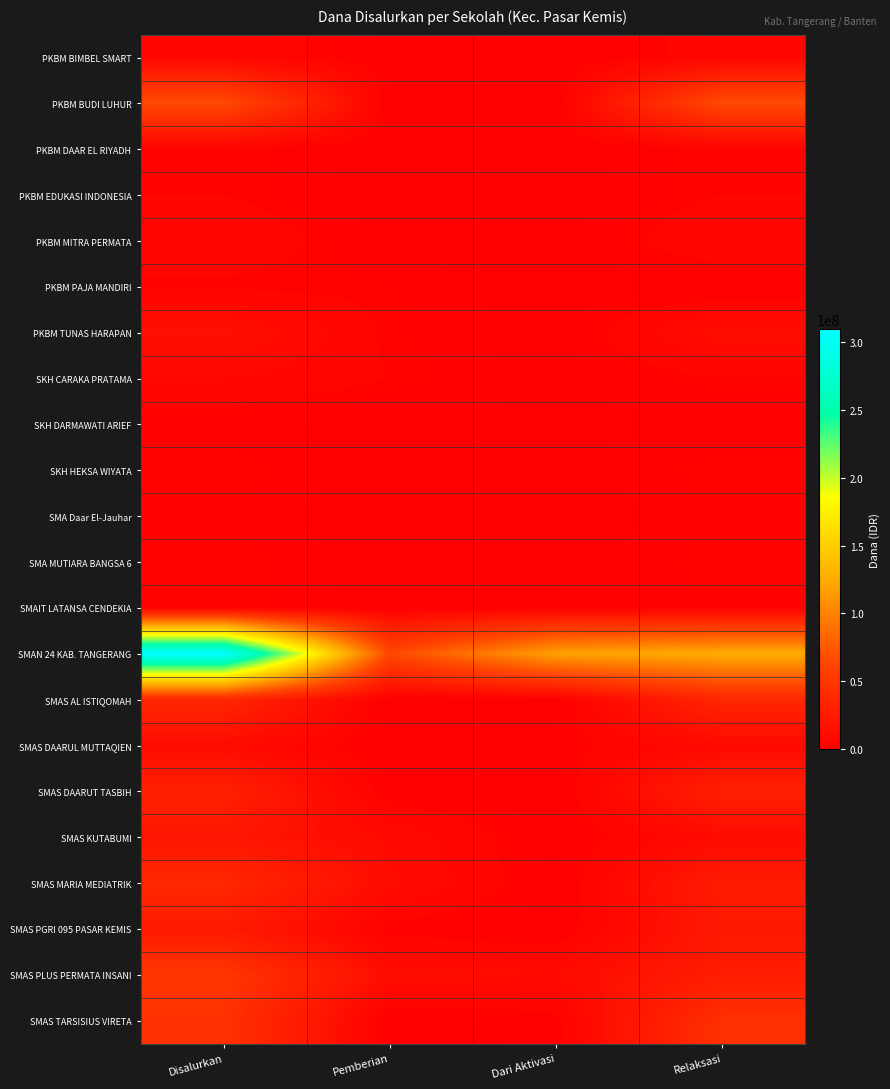

Reading left to right, list all the values displayed in this chart.

PKBM BIMBEL SMART: Disalurkan=6300000	Pemberian=900000	Dari Aktivasi=0	Relaksasi=5400000
PKBM BUDI LUHUR: Disalurkan=66600000	Pemberian=0	Dari Aktivasi=0	Relaksasi=66600000
PKBM DAAR EL RIYADH: Disalurkan=3600000	Pemberian=0	Dari Aktivasi=0	Relaksasi=3600000
PKBM EDUKASI INDONESIA: Disalurkan=3600000	Pemberian=0	Dari Aktivasi=0	Relaksasi=3600000
PKBM MITRA PERMATA: Disalurkan=7200000	Pemberian=0	Dari Aktivasi=0	Relaksasi=7200000
PKBM PAJA MANDIRI: Disalurkan=2700000	Pemberian=2700000	Dari Aktivasi=0	Relaksasi=0
PKBM TUNAS HARAPAN: Disalurkan=15300000	Pemberian=2700000	Dari Aktivasi=0	Relaksasi=12600000
SKH CARAKA PRATAMA: Disalurkan=7200000	Pemberian=3600000	Dari Aktivasi=0	Relaksasi=3600000
SKH DARMAWATI ARIEF: Disalurkan=1800000	Pemberian=0	Dari Aktivasi=1800000	Relaksasi=0
SKH HEKSA WIYATA: Disalurkan=3600000	Pemberian=0	Dari Aktivasi=0	Relaksasi=3600000
SMA Daar El-Jauhar: Disalurkan=1800000	Pemberian=0	Dari Aktivasi=0	Relaksasi=1800000
SMA MUTIARA BANGSA 6: Disalurkan=3600000	Pemberian=0	Dari Aktivasi=0	Relaksasi=3600000
SMAIT LATANSA CENDEKIA: Disalurkan=3600000	Pemberian=0	Dari Aktivasi=1800000	Relaksasi=1800000
SMAN 24 KAB. TANGERANG: Disalurkan=309600000	Pemberian=64800000	Dari Aktivasi=118800000	Relaksasi=126000000
SMAS AL ISTIQOMAH: Disalurkan=36000000	Pemberian=0	Dari Aktivasi=0	Relaksasi=36000000
SMAS DAARUL MUTTAQIEN: Disalurkan=10800000	Pemberian=0	Dari Aktivasi=1800000	Relaksasi=9000000
SMAS DAARUT TASBIH: Disalurkan=29700000	Pemberian=900000	Dari Aktivasi=0	Relaksasi=28800000
SMAS KUTABUMI: Disalurkan=20700000	Pemberian=9900000	Dari Aktivasi=0	Relaksasi=10800000
SMAS MARIA MEDIATRIK: Disalurkan=36900000	Pemberian=11700000	Dari Aktivasi=0	Relaksasi=25200000
SMAS PGRI 095 PASAR KEMIS: Disalurkan=24300000	Pemberian=1800000	Dari Aktivasi=0	Relaksasi=22500000
SMAS PLUS PERMATA INSANI: Disalurkan=49500000	Pemberian=12600000	Dari Aktivasi=10800000	Relaksasi=26100000
SMAS TARSISIUS VIRETA: Disalurkan=45900000	Pemberian=0	Dari Aktivasi=1800000	Relaksasi=44100000